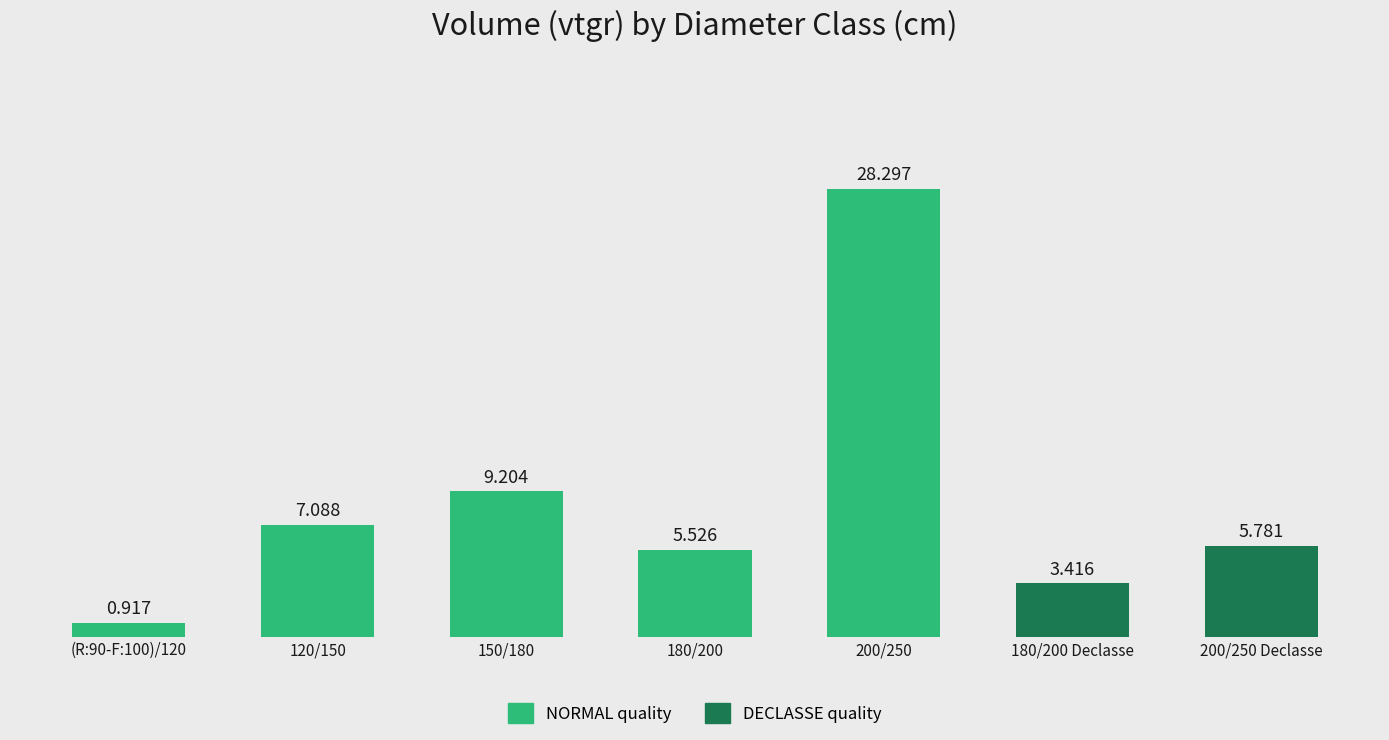

What position from the right is 180/200?

4